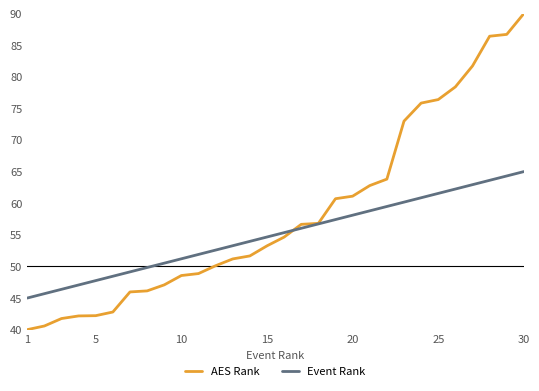

List the series in order of their overall mean, lowest first.

Event Rank, AES Rank